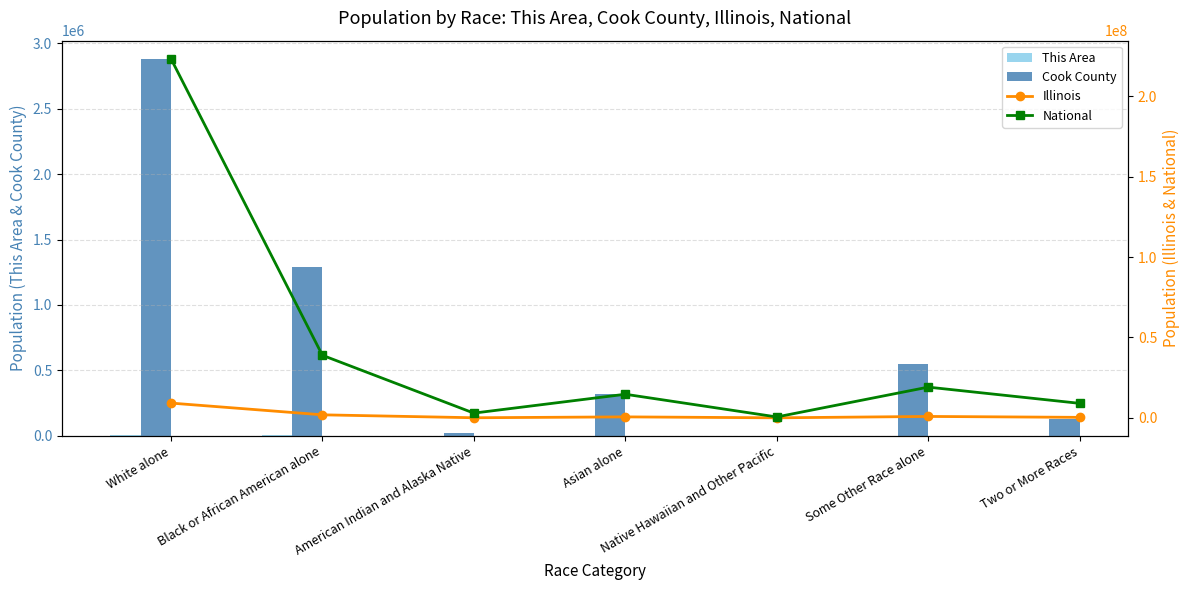

Which series has the largest range (max minus min)?

National